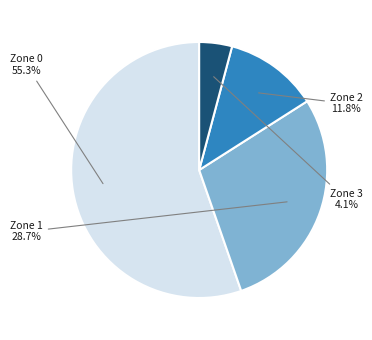

Does any single category account for the majority?

Yes